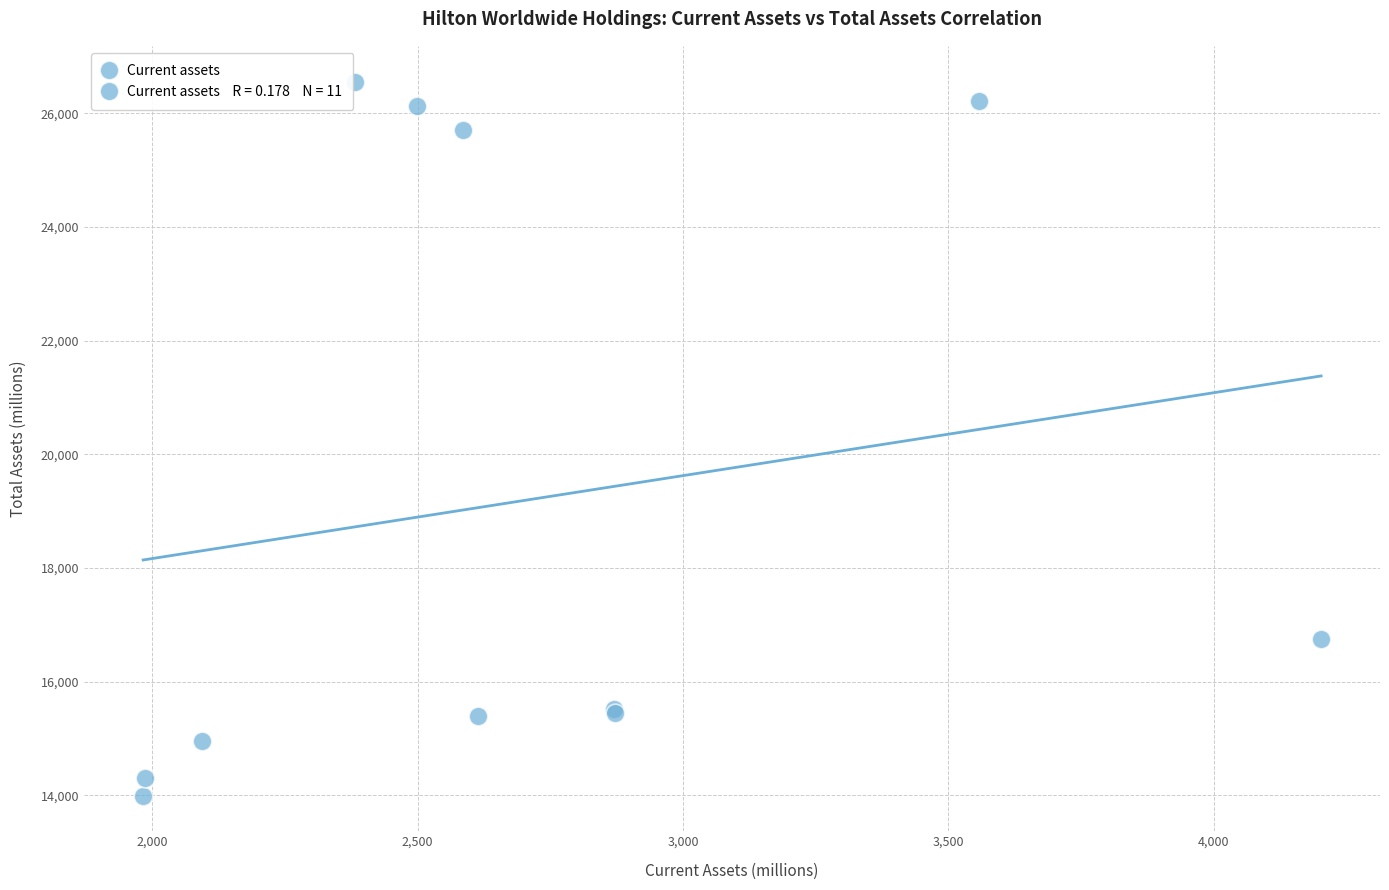

What Y value in the scatter plot is closest to 20278?

16755